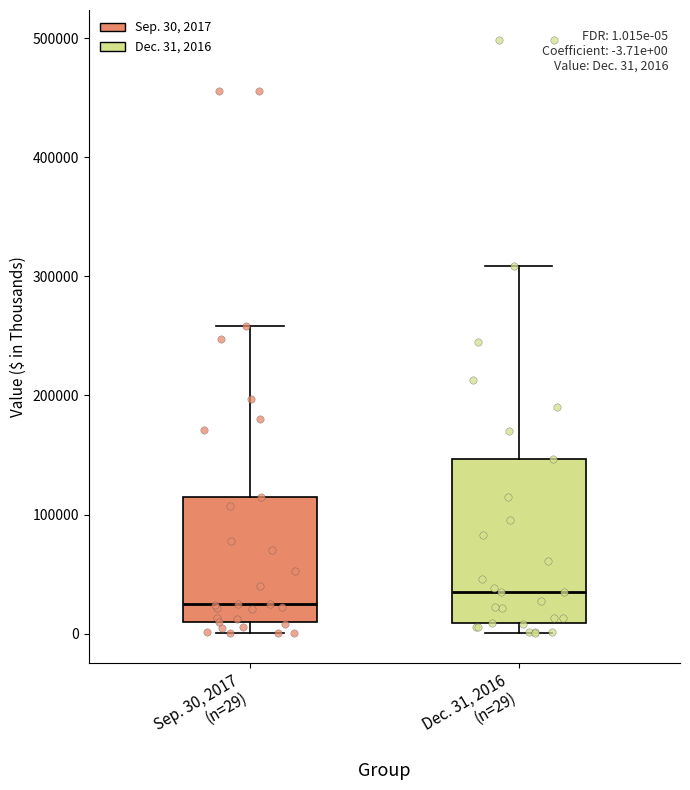

Comparing the boxes themselves (not the whiskers), which one is the tallest?

Dec. 31, 2016 (n=29)